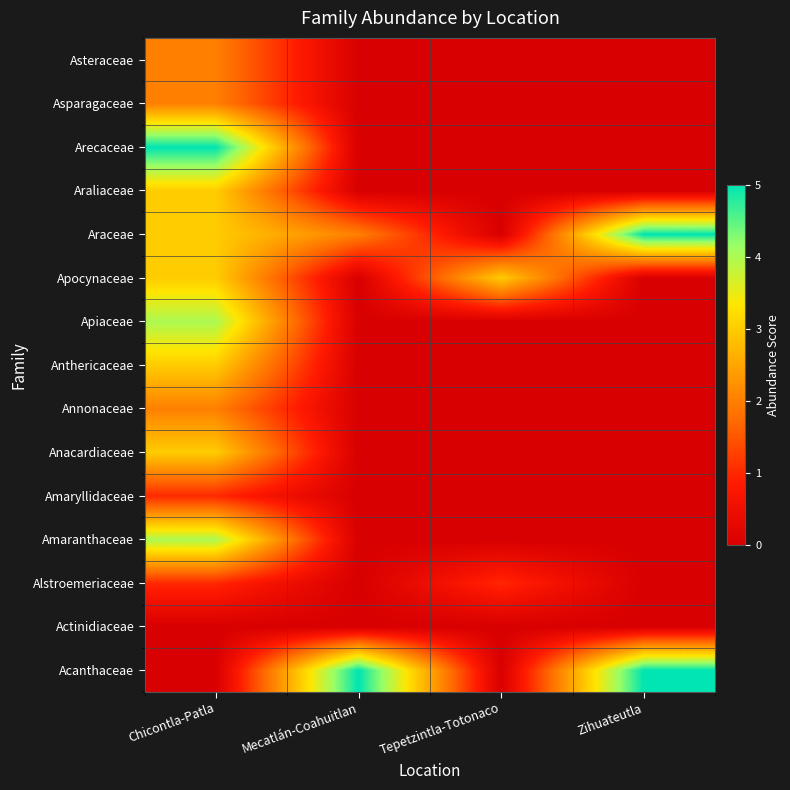

Reading left to right, extract all data points from this chart.

Acanthaceae: Chicontla-Patla=0	Mecatlán-Coahuitlan=5	Tepetzintla-Totonaco=0	Zihuateutla=5
Actinidiaceae: Chicontla-Patla=0	Mecatlán-Coahuitlan=0	Tepetzintla-Totonaco=0	Zihuateutla=0
Alstroemeriaceae: Chicontla-Patla=1	Mecatlán-Coahuitlan=0	Tepetzintla-Totonaco=1	Zihuateutla=0
Amaranthaceae: Chicontla-Patla=4	Mecatlán-Coahuitlan=0	Tepetzintla-Totonaco=0	Zihuateutla=0
Amaryllidaceae: Chicontla-Patla=1	Mecatlán-Coahuitlan=0	Tepetzintla-Totonaco=0	Zihuateutla=0
Anacardiaceae: Chicontla-Patla=3	Mecatlán-Coahuitlan=0	Tepetzintla-Totonaco=0	Zihuateutla=0
Annonaceae: Chicontla-Patla=2	Mecatlán-Coahuitlan=0	Tepetzintla-Totonaco=0	Zihuateutla=0
Anthericaceae: Chicontla-Patla=3	Mecatlán-Coahuitlan=0	Tepetzintla-Totonaco=0	Zihuateutla=0
Apiaceae: Chicontla-Patla=4	Mecatlán-Coahuitlan=0	Tepetzintla-Totonaco=0	Zihuateutla=0
Apocynaceae: Chicontla-Patla=3	Mecatlán-Coahuitlan=0	Tepetzintla-Totonaco=3	Zihuateutla=0
Araceae: Chicontla-Patla=3	Mecatlán-Coahuitlan=2	Tepetzintla-Totonaco=0	Zihuateutla=5
Araliaceae: Chicontla-Patla=3	Mecatlán-Coahuitlan=0	Tepetzintla-Totonaco=0	Zihuateutla=0
Arecaceae: Chicontla-Patla=5	Mecatlán-Coahuitlan=0	Tepetzintla-Totonaco=0	Zihuateutla=0
Asparagaceae: Chicontla-Patla=2	Mecatlán-Coahuitlan=0	Tepetzintla-Totonaco=0	Zihuateutla=0
Asteraceae: Chicontla-Patla=2	Mecatlán-Coahuitlan=0	Tepetzintla-Totonaco=0	Zihuateutla=0